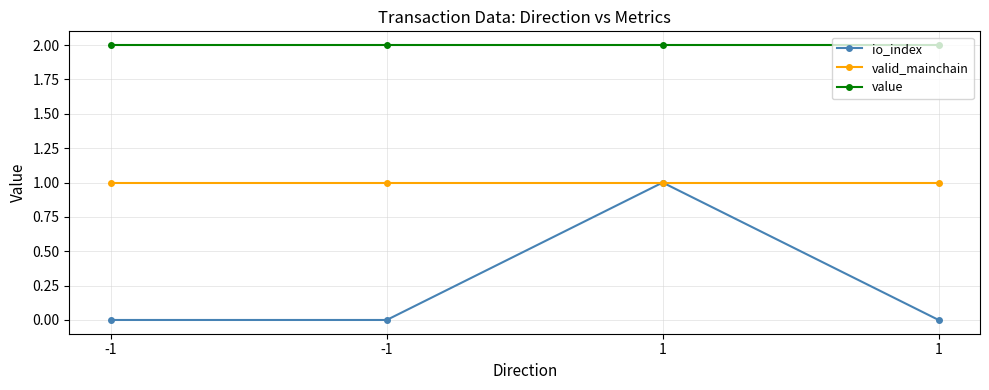

What are all the series names shown in the legend?

io_index, valid_mainchain, value